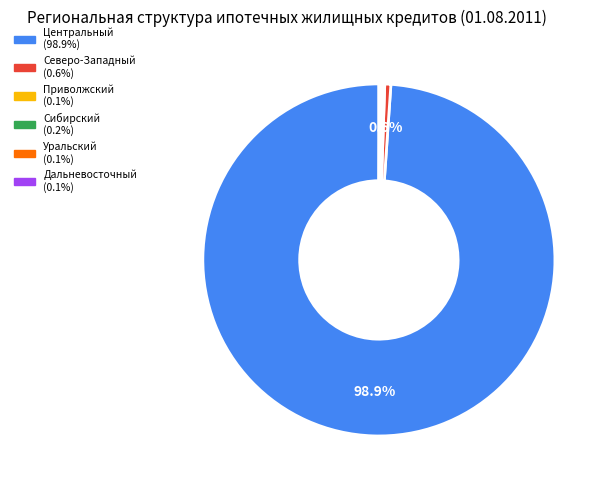

Is there any slice that represents more than half of the pie?

Yes